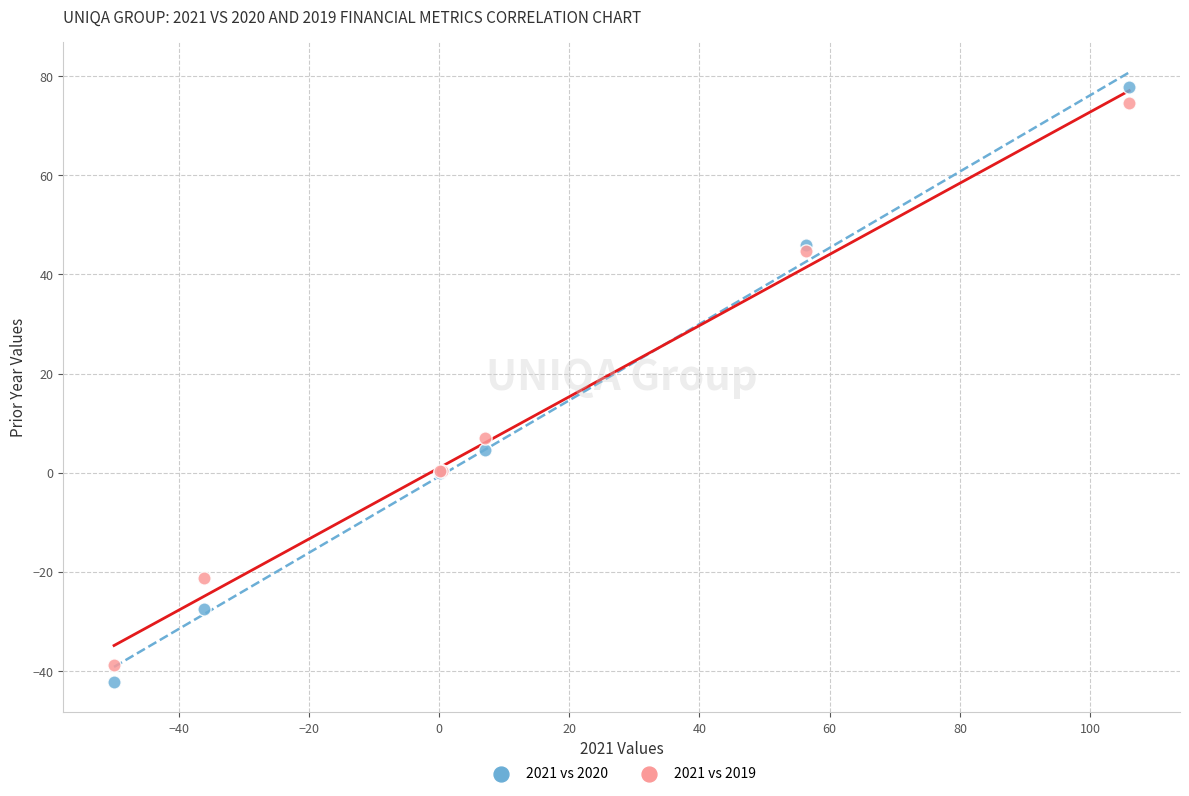

Which series reaches the maximum Y coordinate?

2021 vs 2020